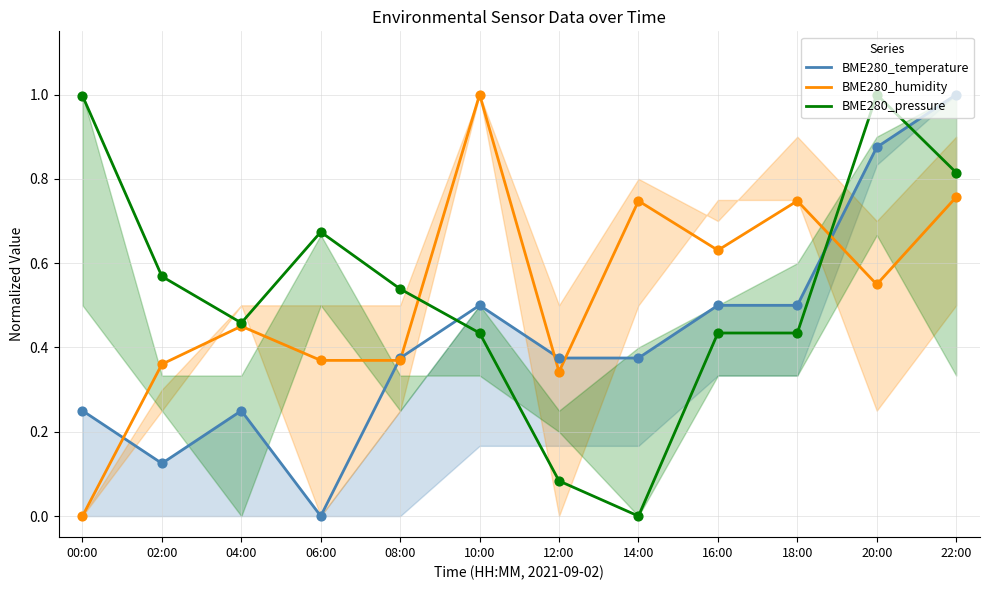

Which series has the largest total across all categories?

BME280_pressure